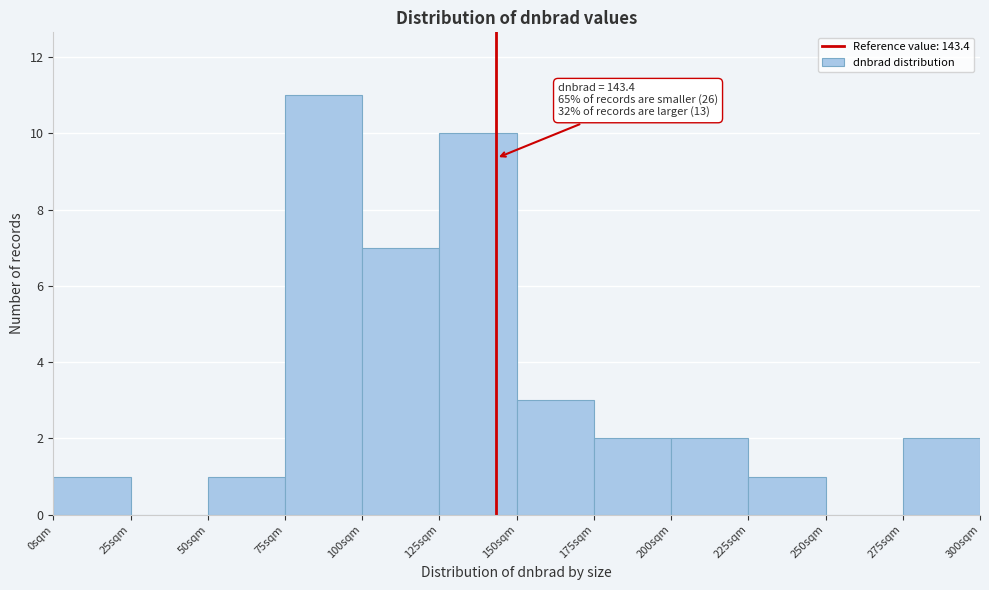

Over which range of the x-axis is the bar tallest?

75 to 100